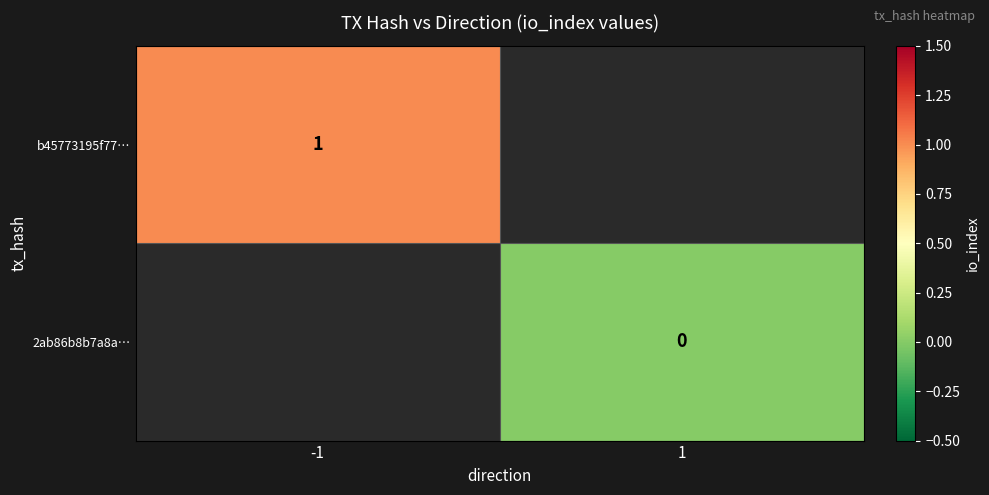

How many data points does each series have?

2